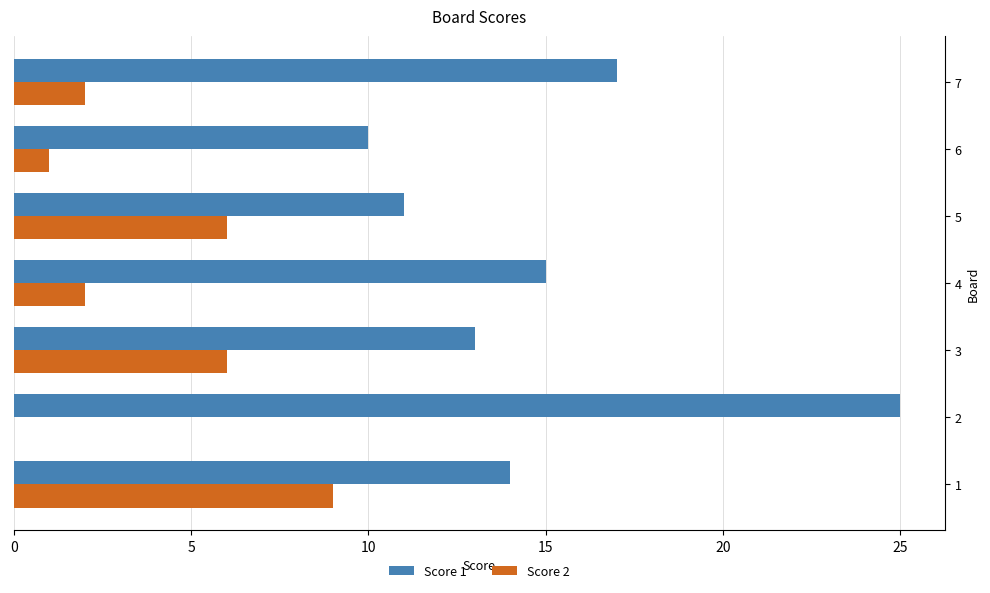

At which category is the sum across all series the highest?

2